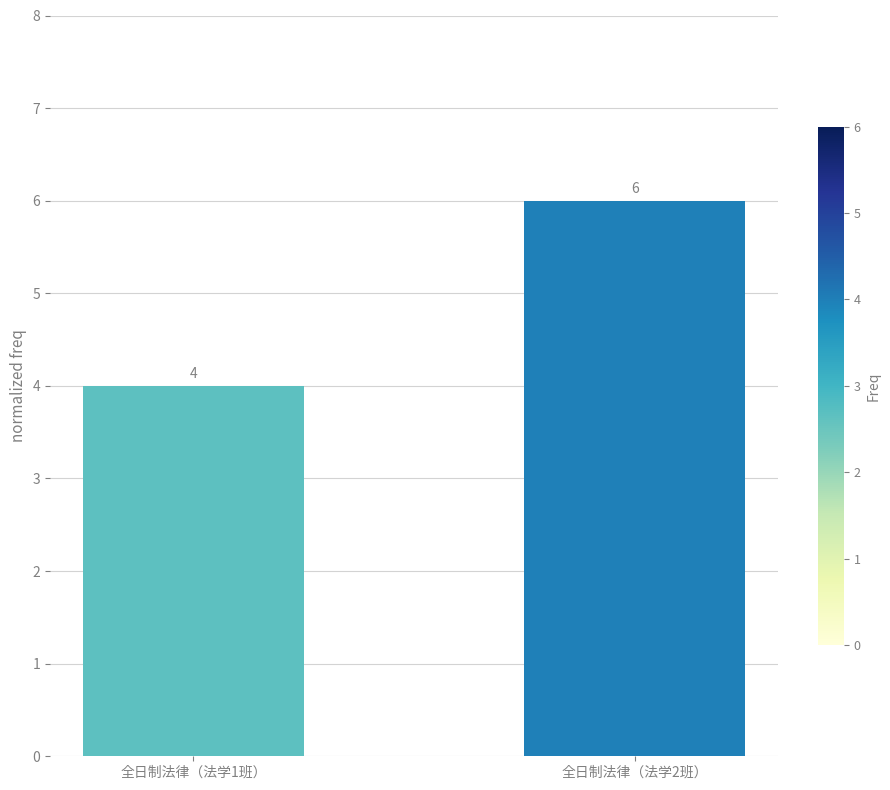

What is the difference between the values at 全日制法律（法学1班） and 全日制法律（法学2班）?

2